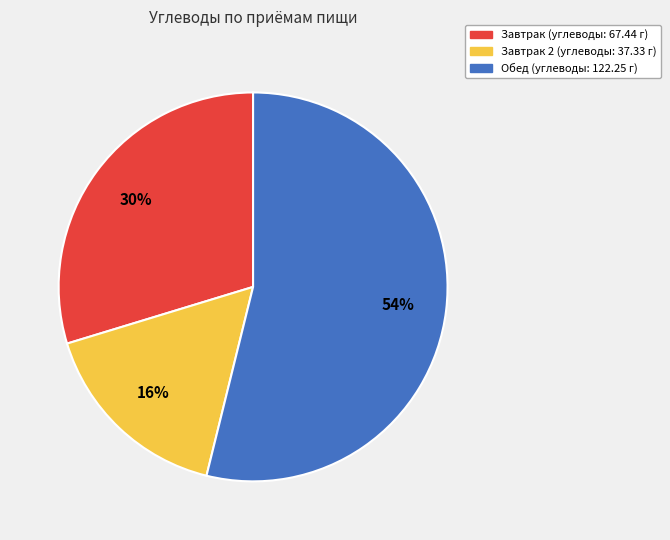

To the nearest percent, what is the average slice percentage?

33%